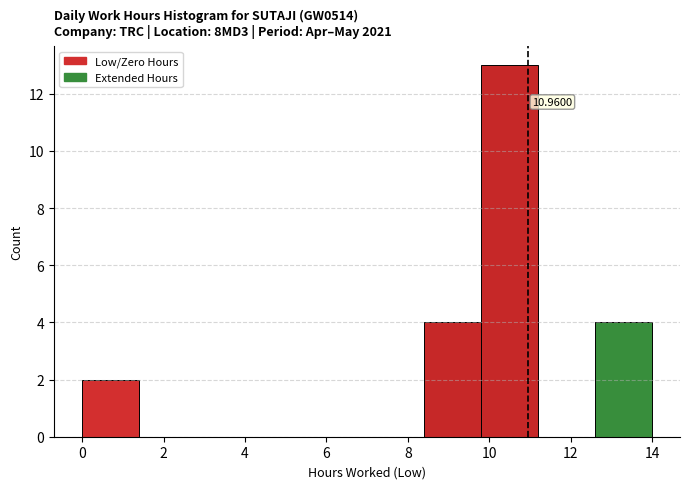

Over which range of the x-axis is the bar tallest?

9.8 to 11.2